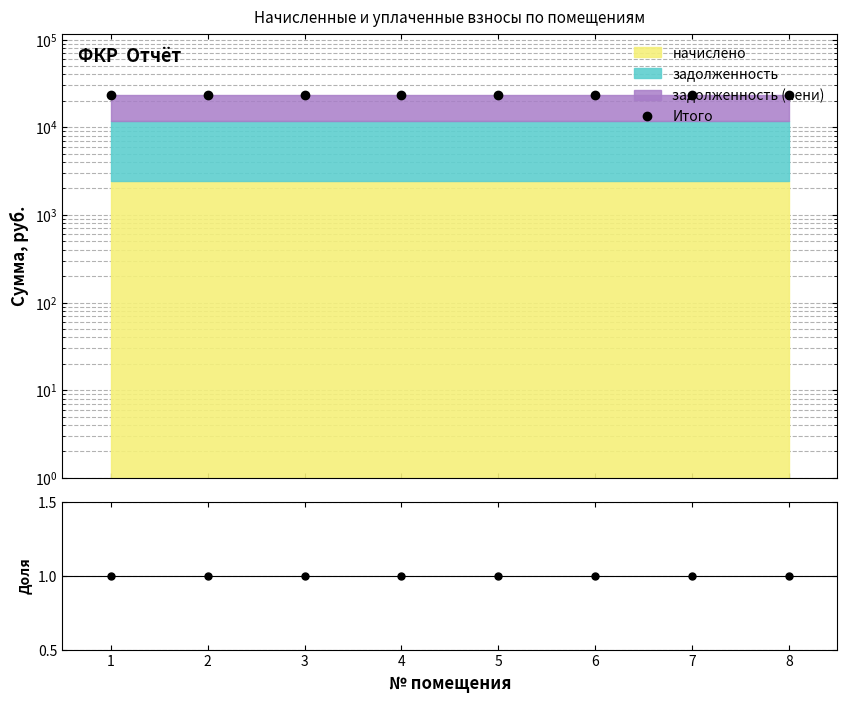

Which label corresponds to the smallest value in the chart?

1